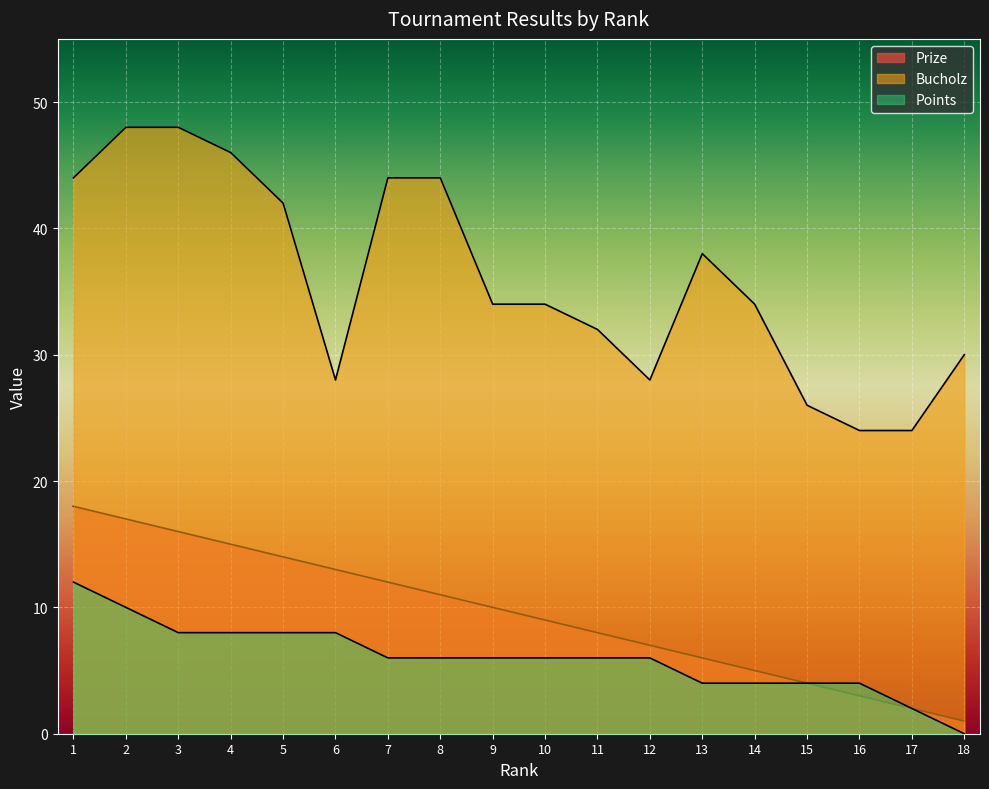

Between 3 and 18, which series saw the biggest shift?

Bucholz